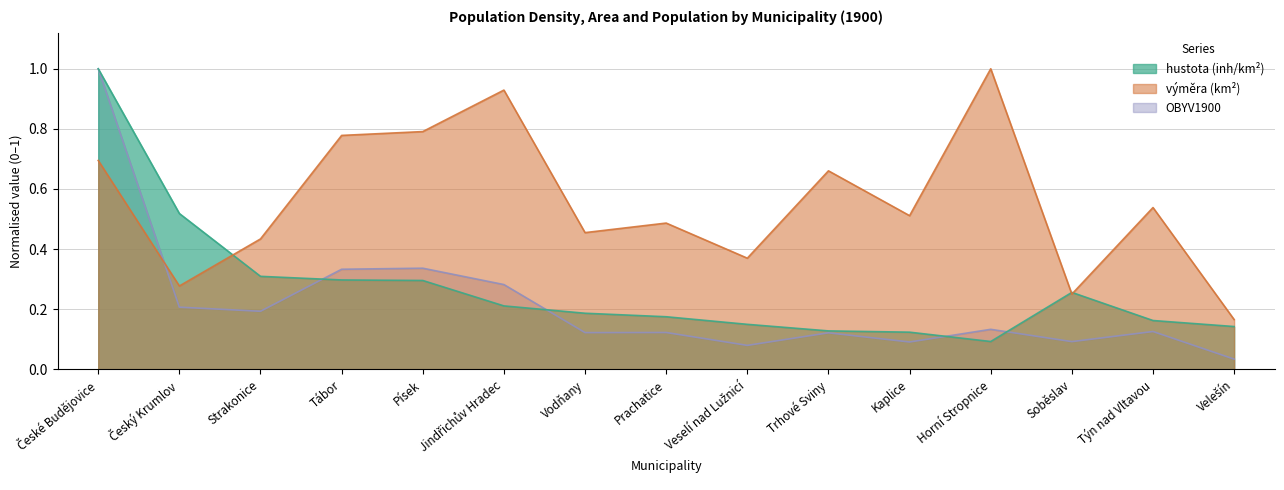

Reading left to right, what are all the values shown in this chart?

hustota: 1.0	0.5	0.3	0.3	0.3	0.2	0.2	0.2	0.1	0.1	0.1	0.1	0.3	0.2	0.1
výměra: 0.7	0.3	0.4	0.8	0.8	0.9	0.5	0.5	0.4	0.7	0.5	1.0	0.3	0.5	0.2
OBYV1900: 1.0	0.2	0.2	0.3	0.3	0.3	0.1	0.1	0.1	0.1	0.1	0.1	0.1	0.1	0.0